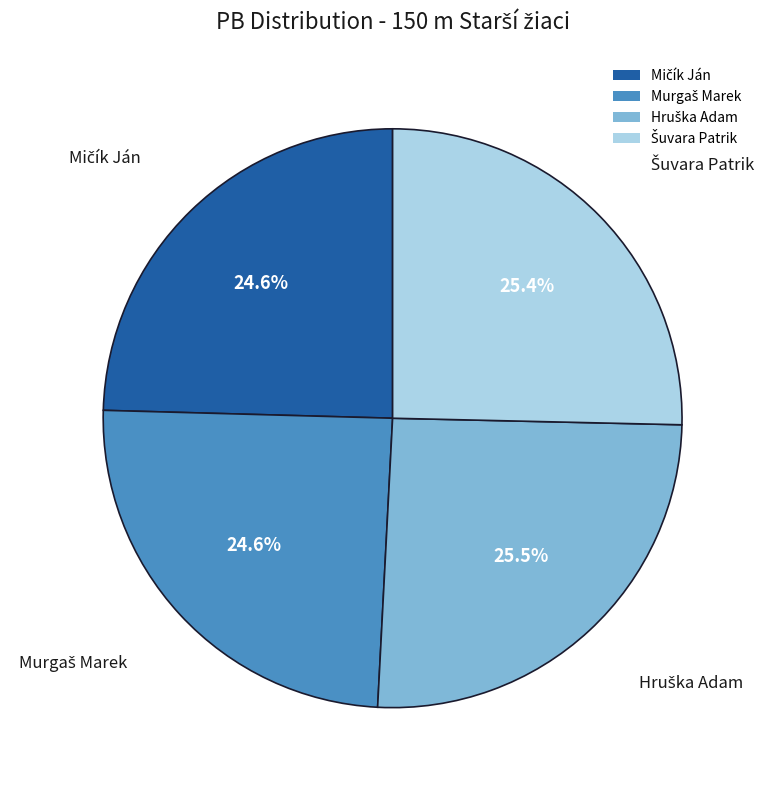

Is there a majority slice in this chart?

No